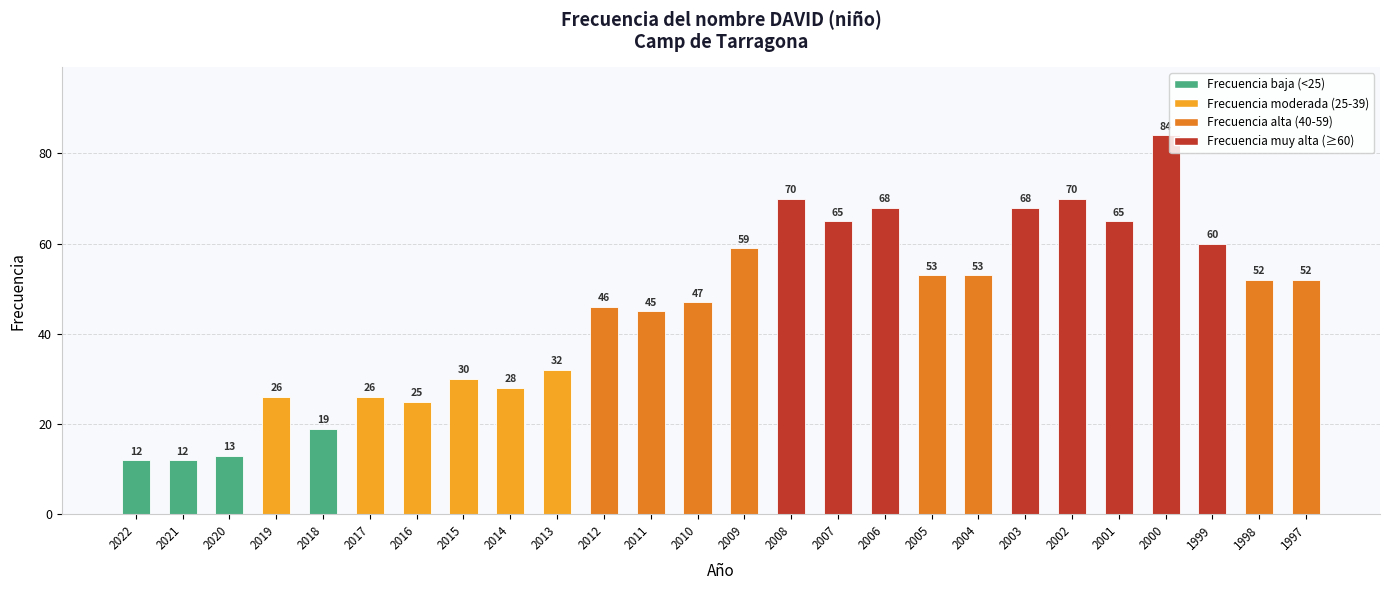

How many bars are there in total?

26